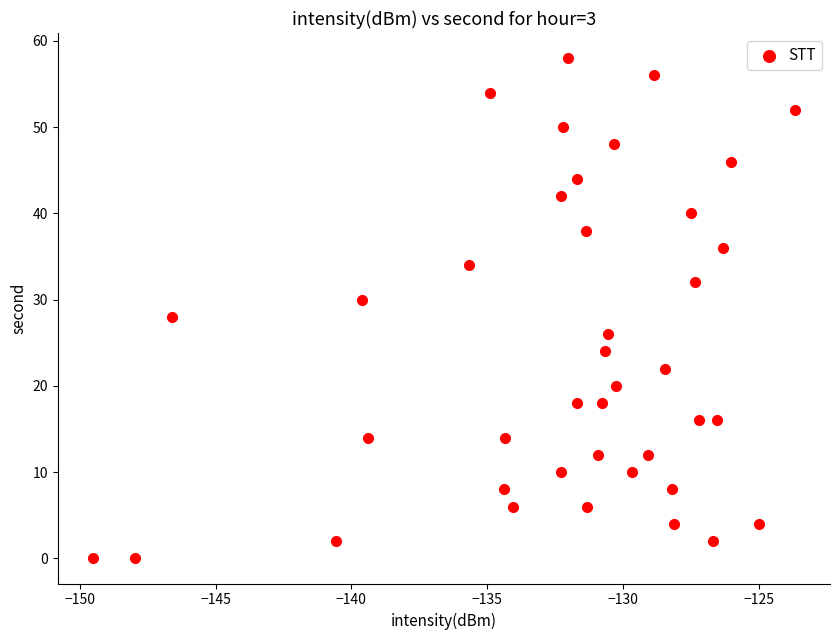

What is the range of Y values (max minus min)?

58